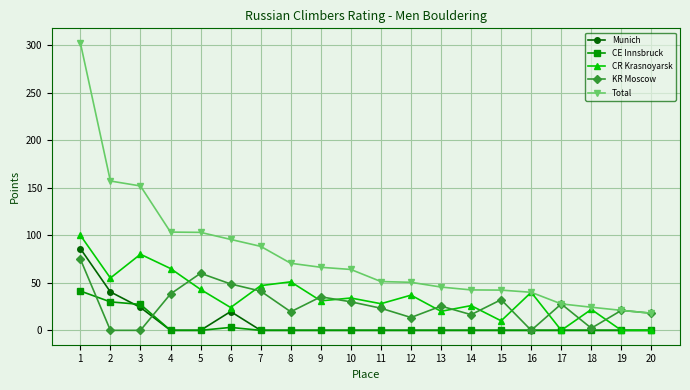

How many categories are shown in the chart?

20